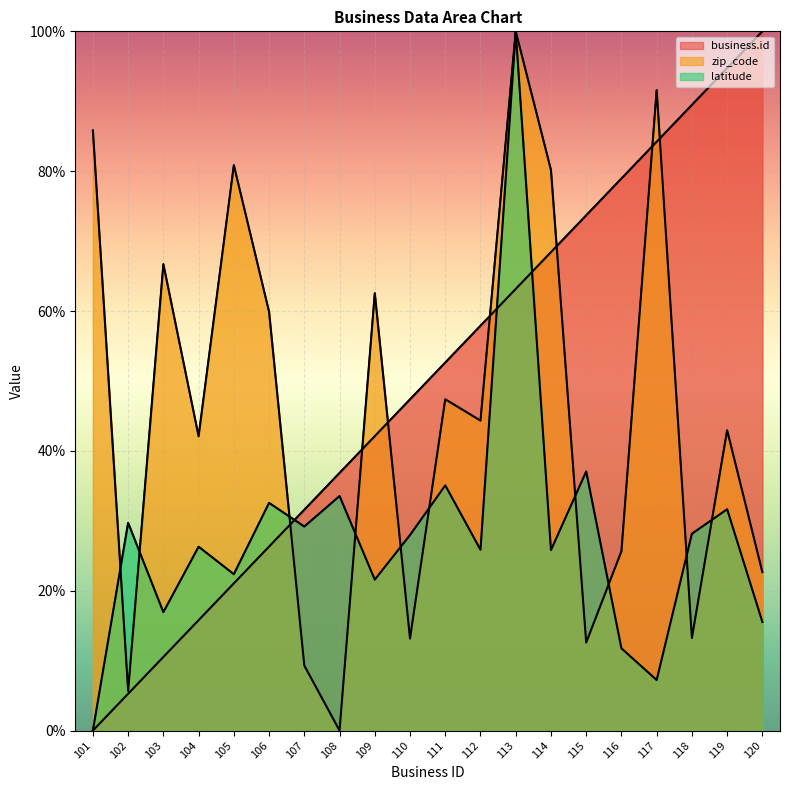

What is the difference between the business.id values at 112 and 106?

31.6